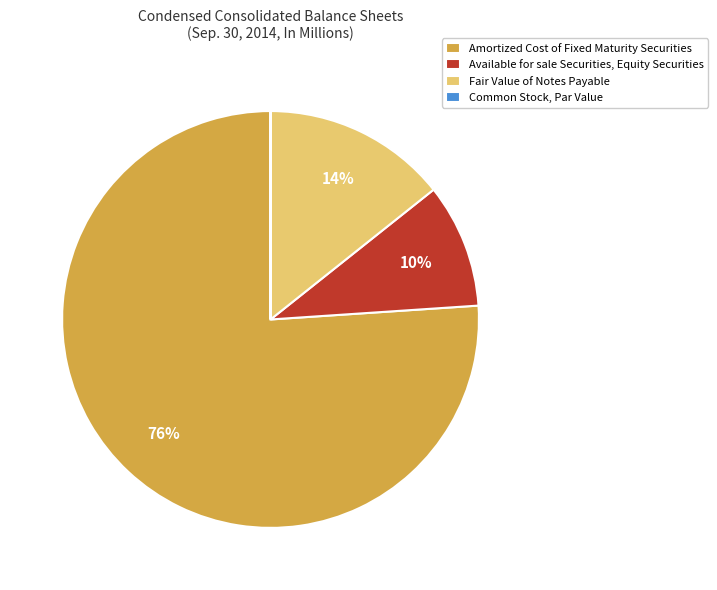

True or false: Available for sale Securities, Equity Securities accounts for 1% of the total.

False